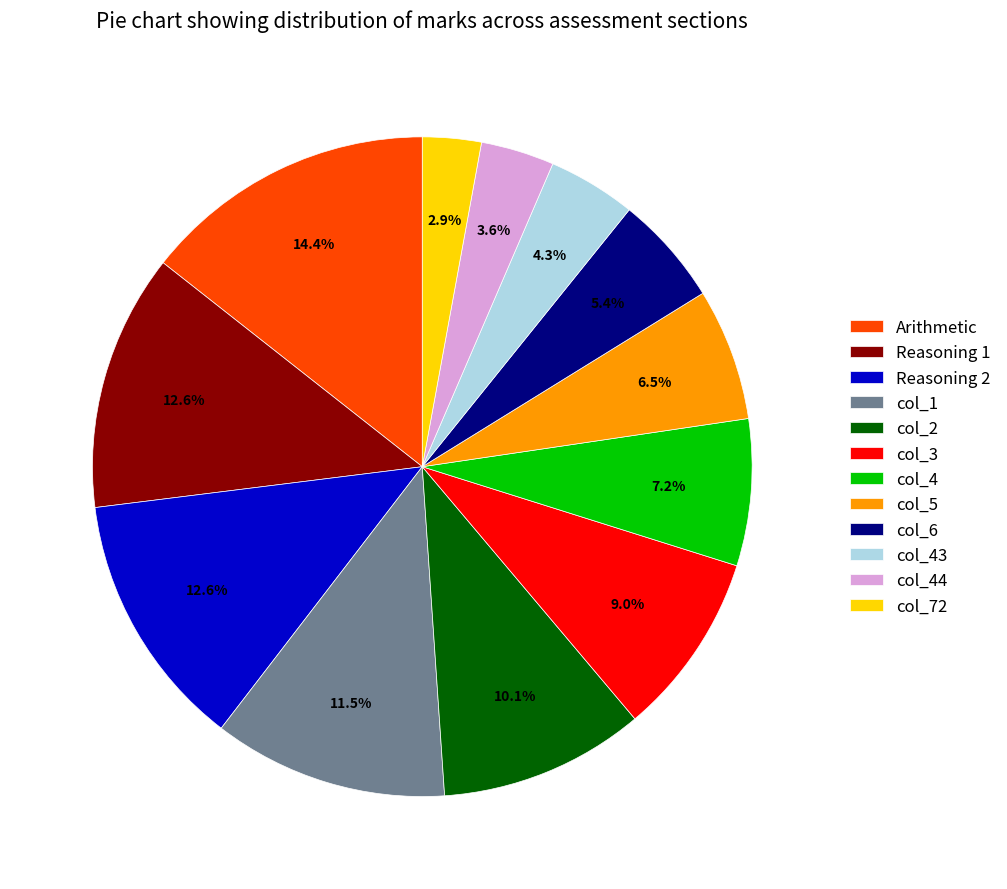

What is the largest slice in the pie chart?

Arithmetic